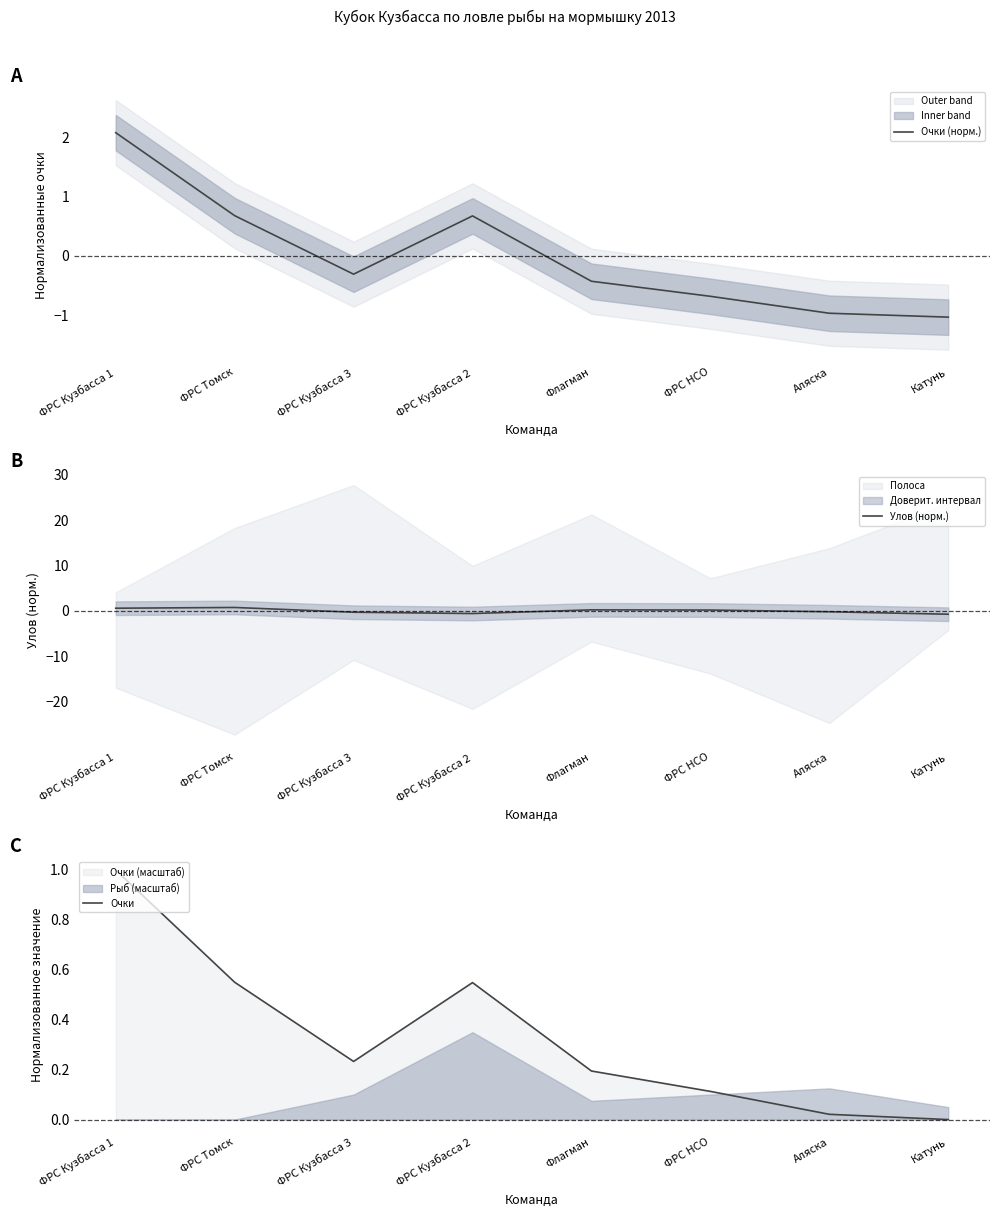

Which series has the largest total across all categories?

Очки